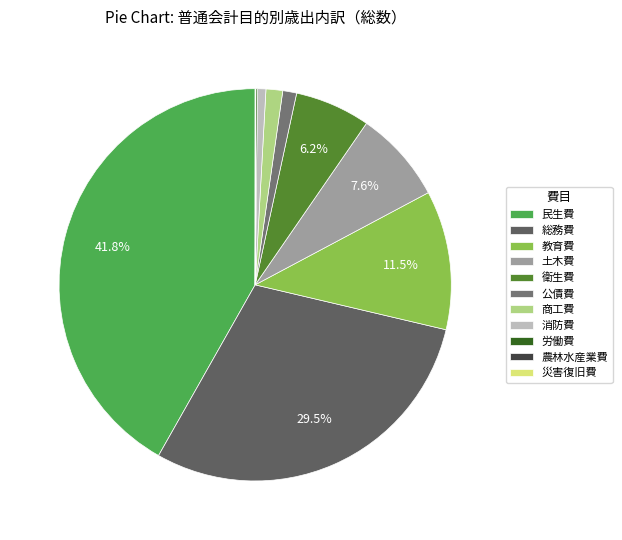

To the nearest percent, what is the difference between the largest and smallest slice percentages?

42%